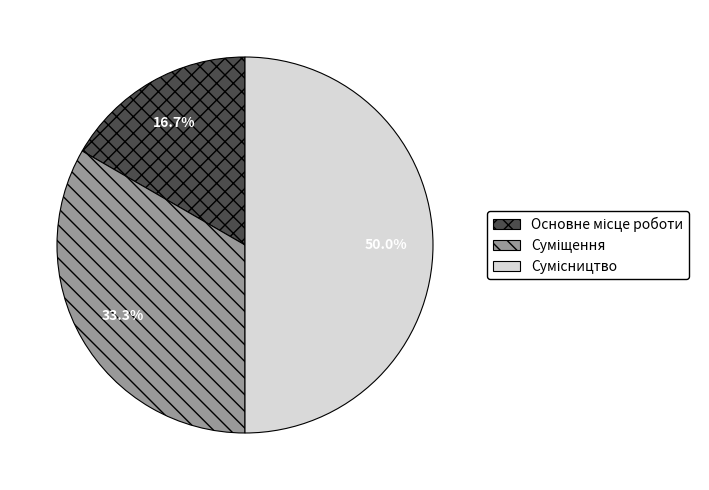

What percentage is NOT represented by Суміщення?

66.7%